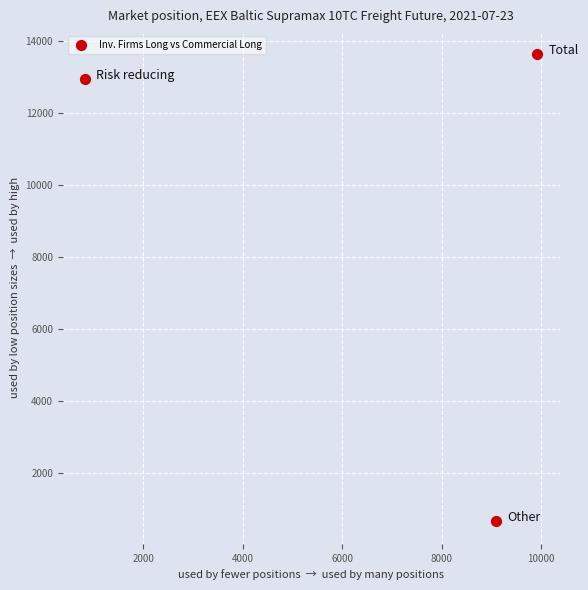

What Y value in the scatter plot is closest to 7157?

12964.5